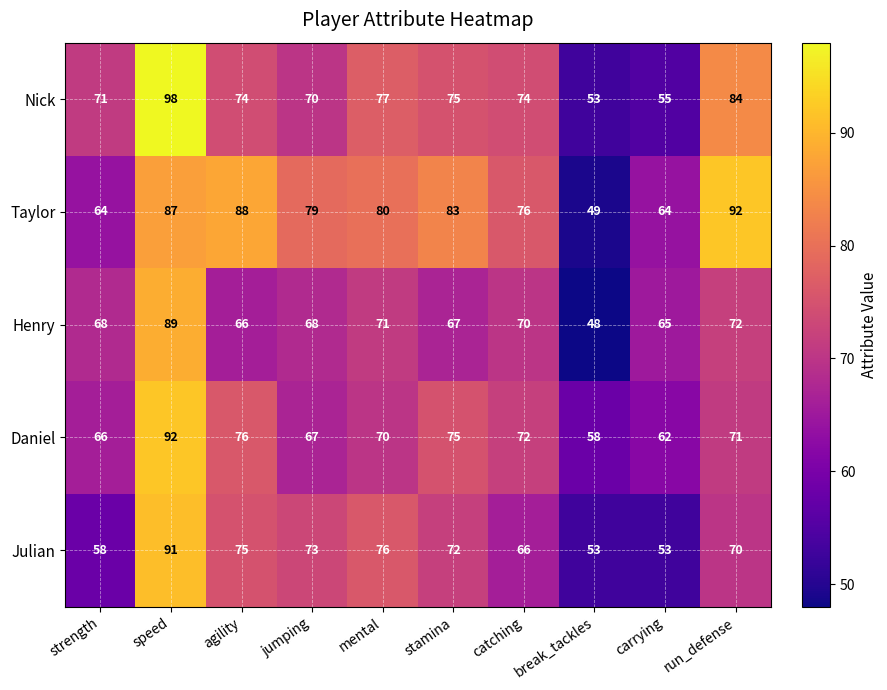

At which label does Henry reach its peak?

speed